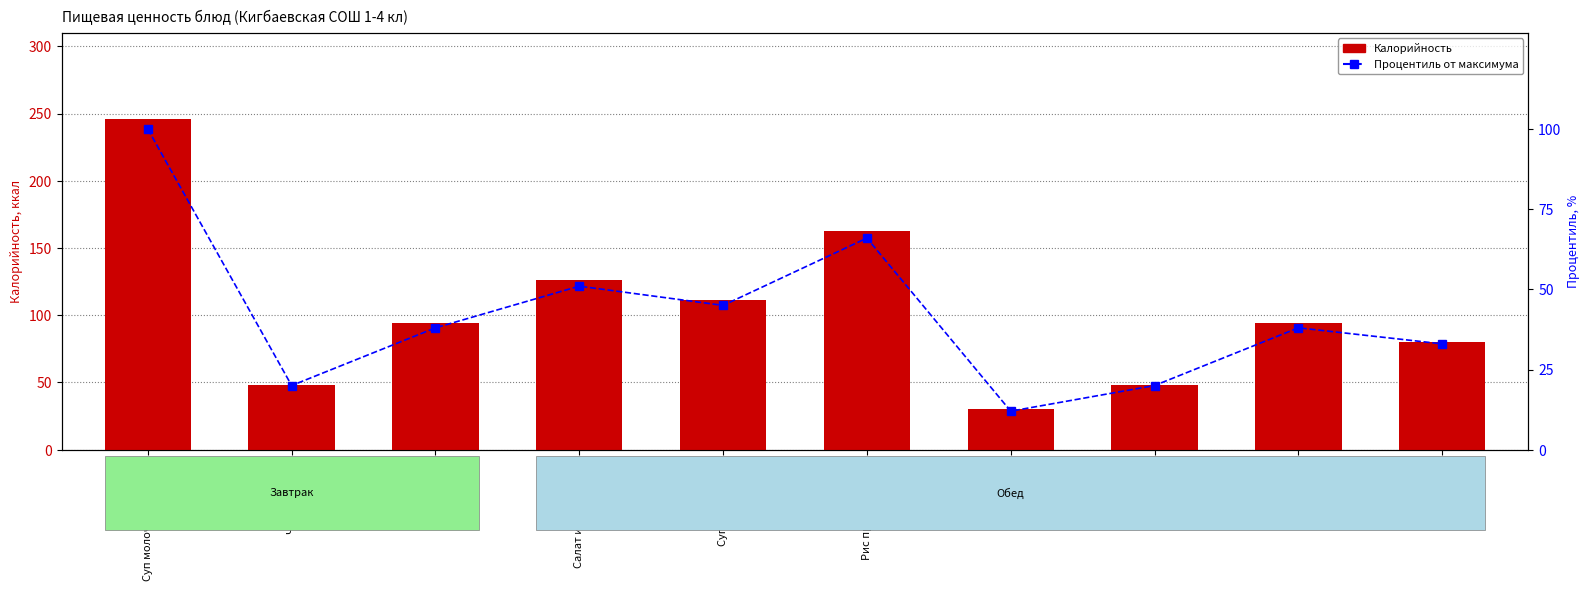

What is the maximum value shown in the chart?

246